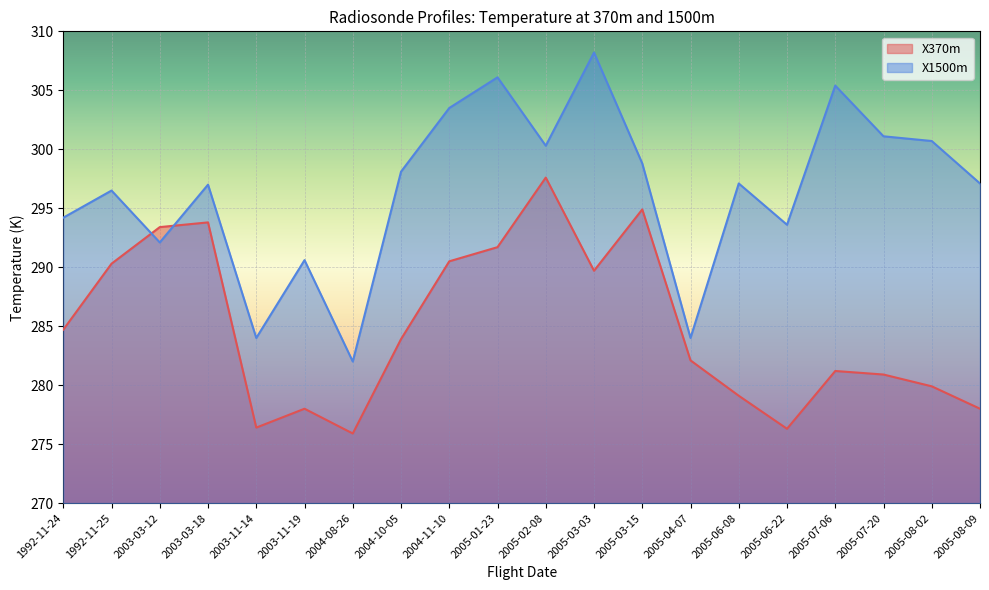

What is the smallest value displayed?

275.9